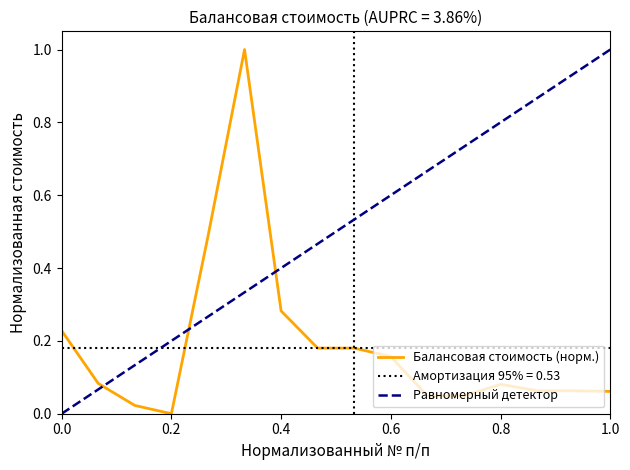

What is the difference between the maximum and minimum values?

1.0